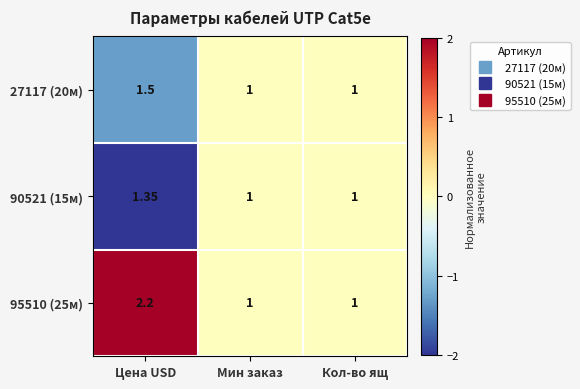

At which category is the sum across all series the highest?

Цена USD